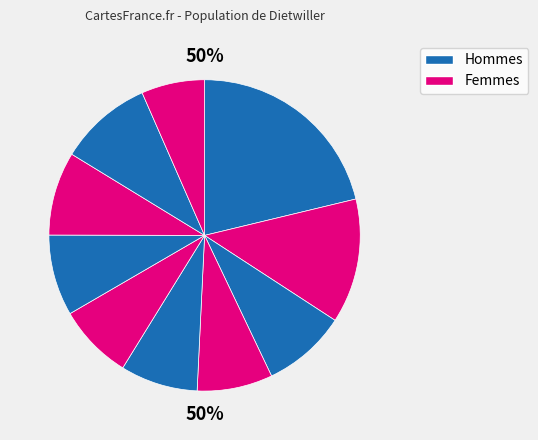

Does pct45 represent more than half of the total?

No